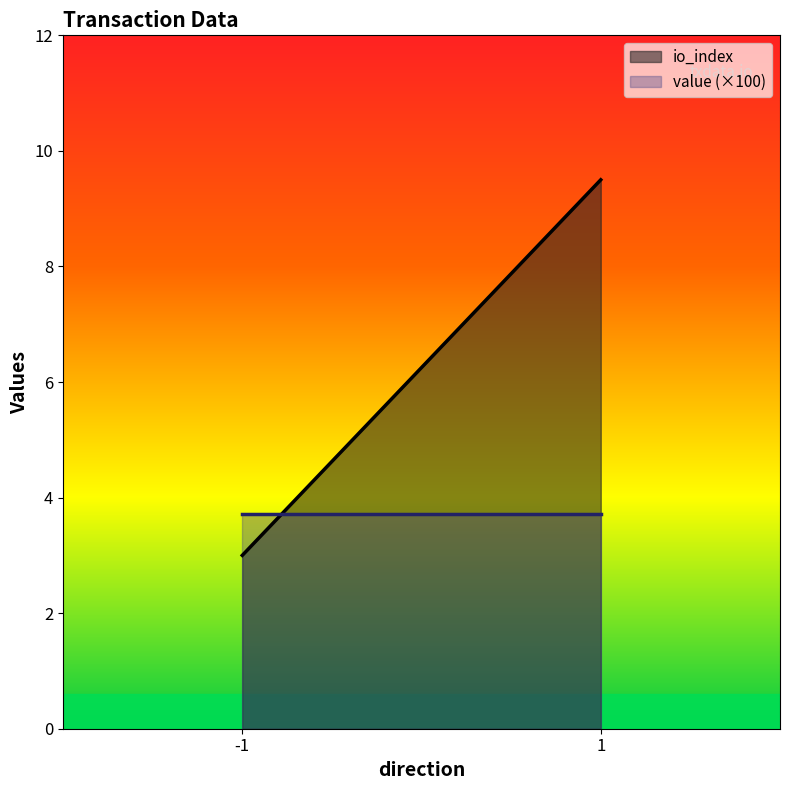

Rank the series at -1 from lowest to highest value.

io_index, value (×100)